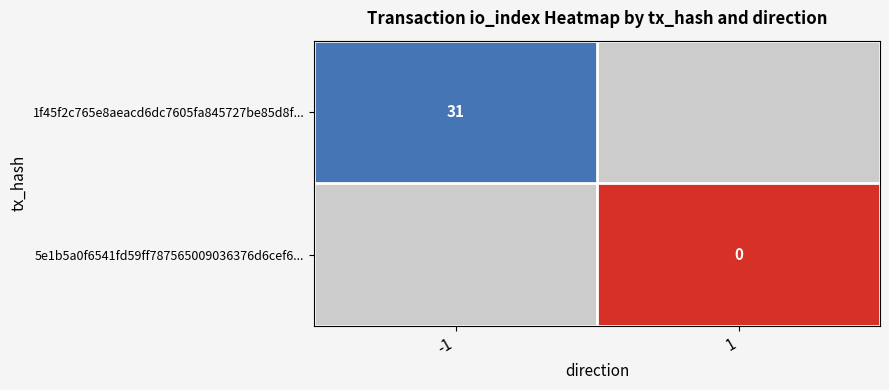

The 1f45f2c765e8aeacd6dc7605fa845727be85d8f... series shows 54 at -1. True or false?

False